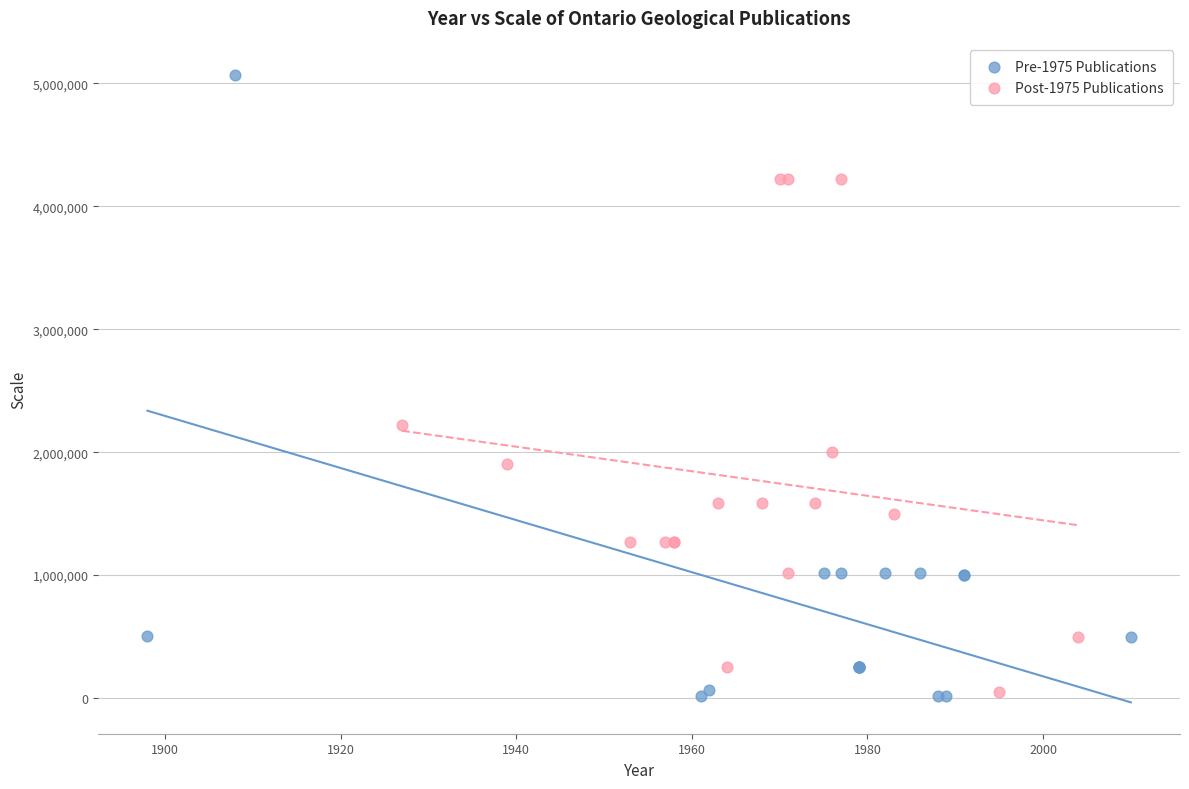

Which series contains the highest Y value?

Pre-1975 Publications